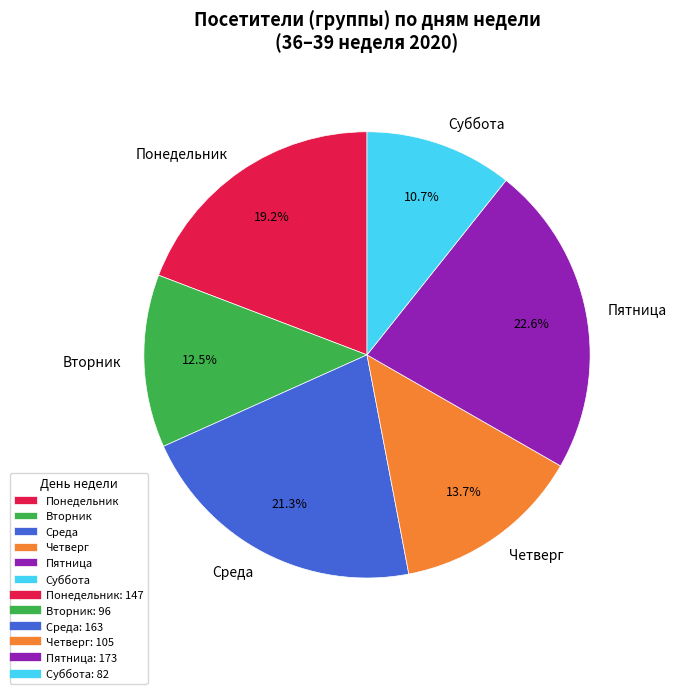

Rank the categories by value from lowest to highest.

Суббота, Вторник, Четверг, Понедельник, Среда, Пятница